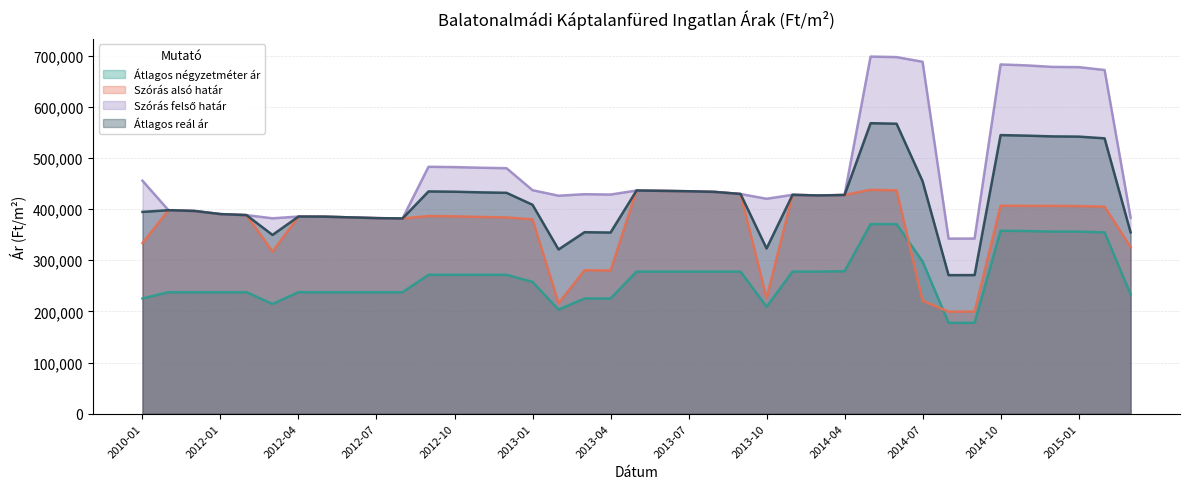

What is the lowest value of the Átlagos négyzetméter ár series?

177666